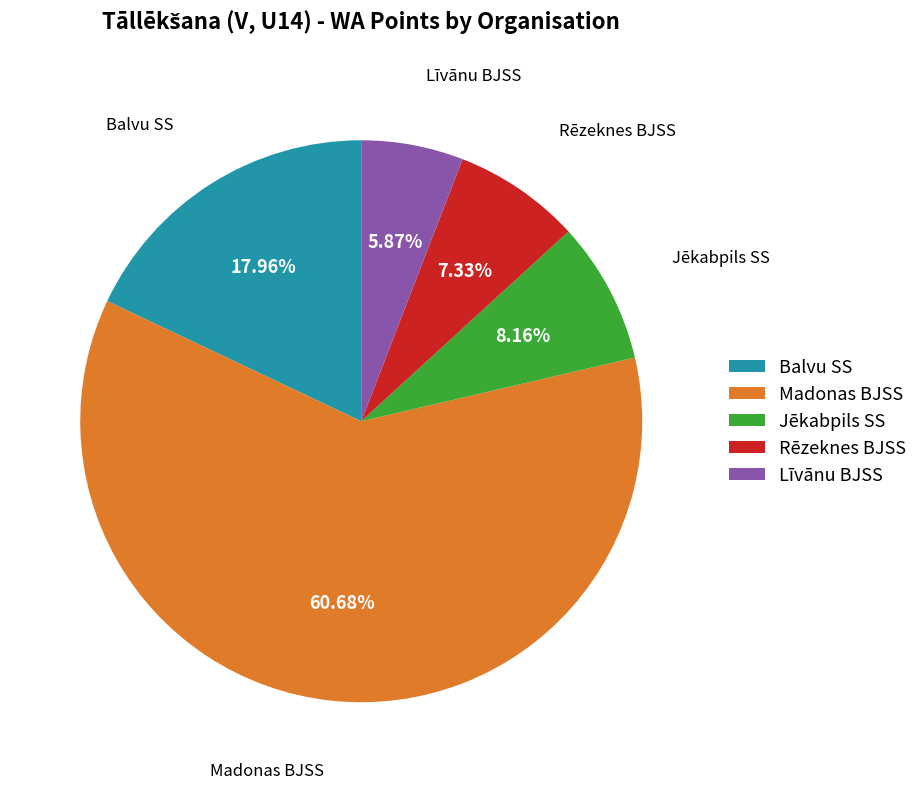

Is there a majority slice in this chart?

Yes